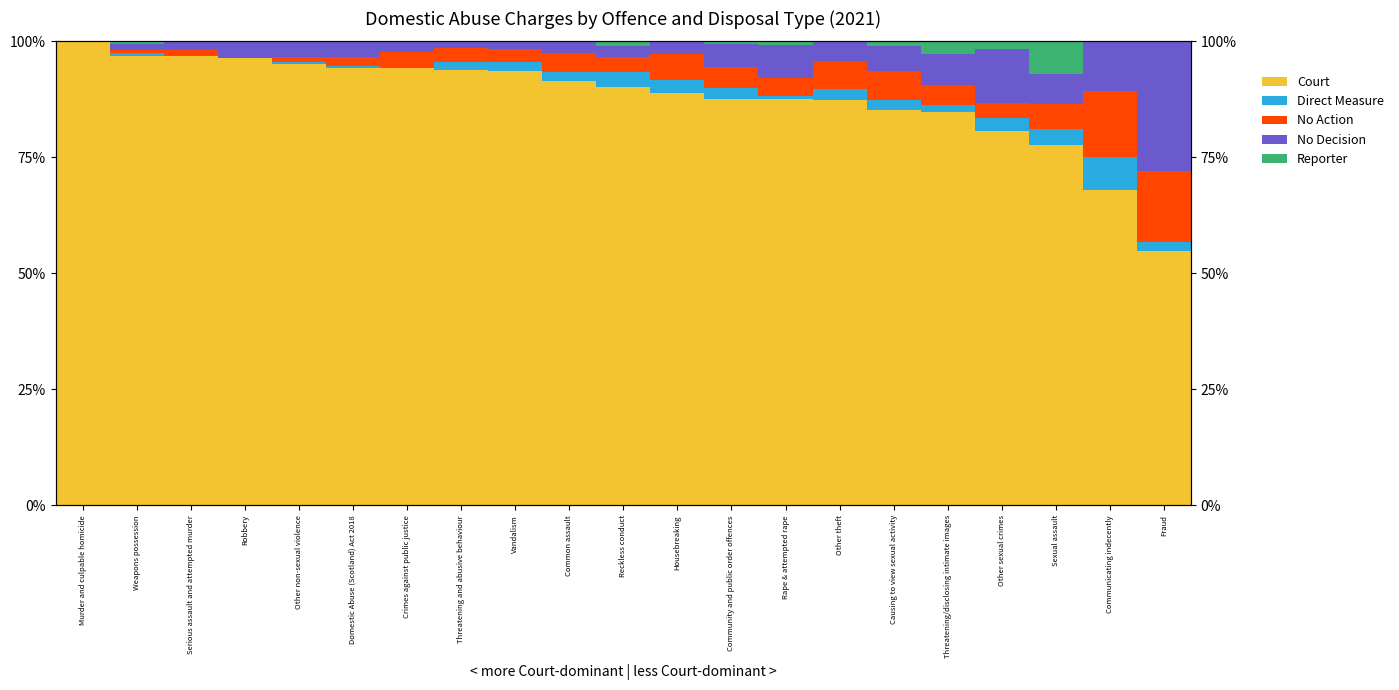

Where is Court nearest to the value 77?

Sexual assault